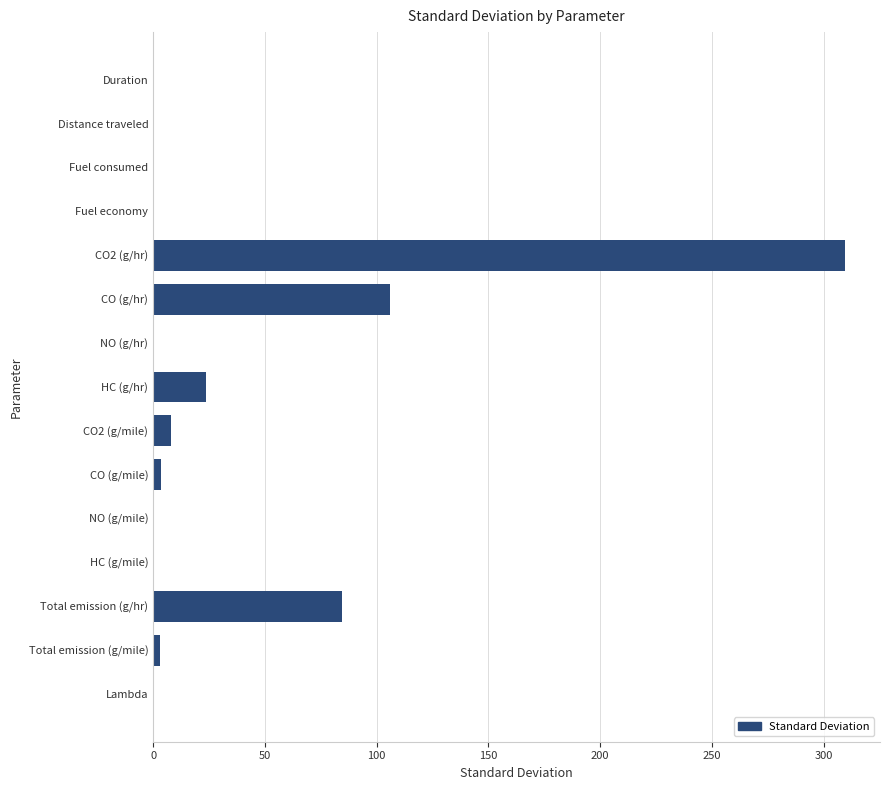

At which label is the value closest to 154?

CO (g/hr)